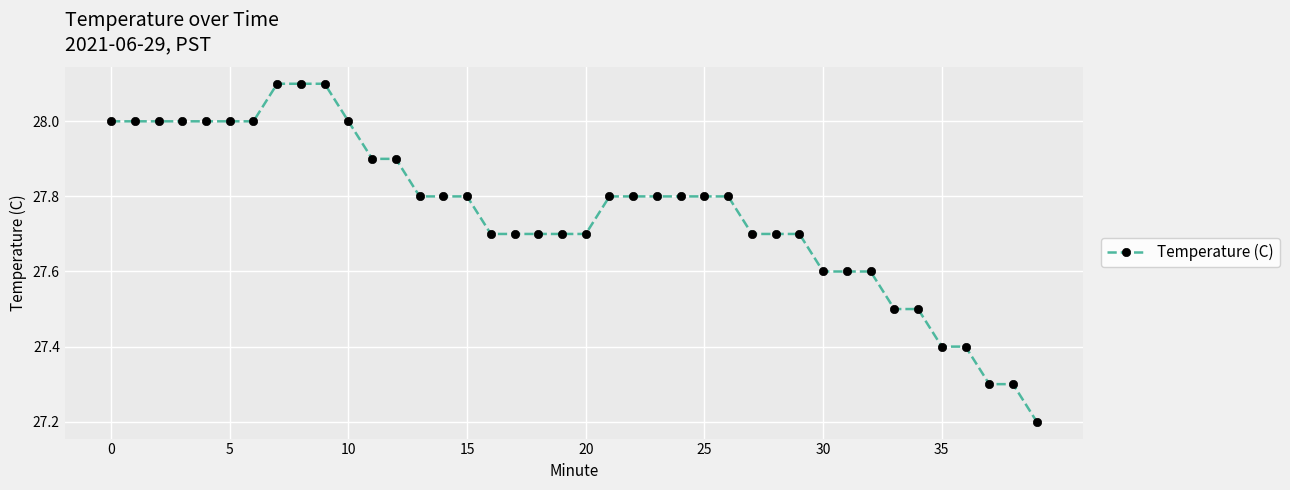

What is the sum of all values?

1110.3